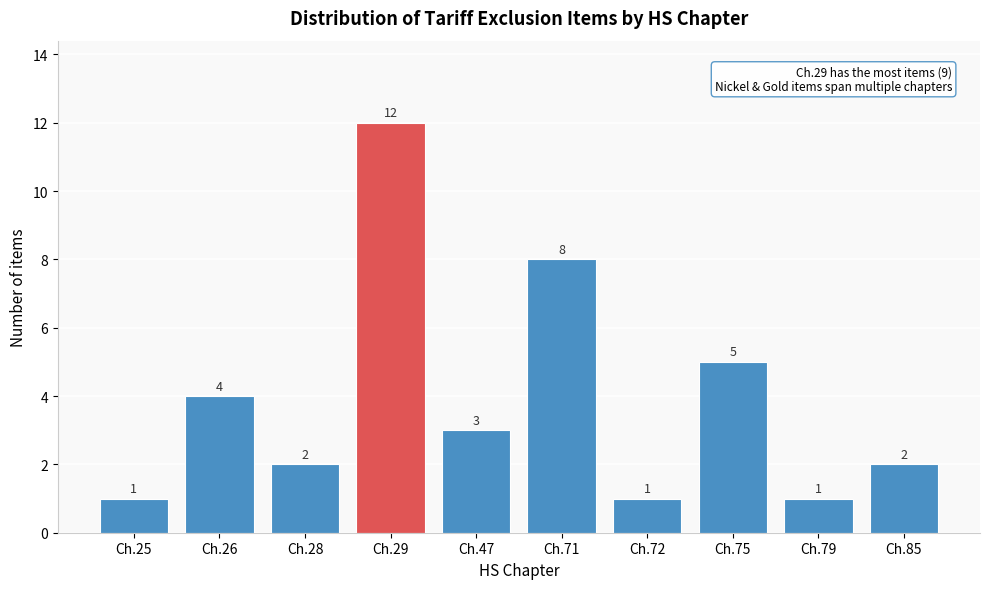

Reading left to right, what are all the values shown in this chart?

Ch.25=1	Ch.26=4	Ch.28=2	Ch.29=12	Ch.47=3	Ch.71=8	Ch.72=1	Ch.75=5	Ch.79=1	Ch.85=2